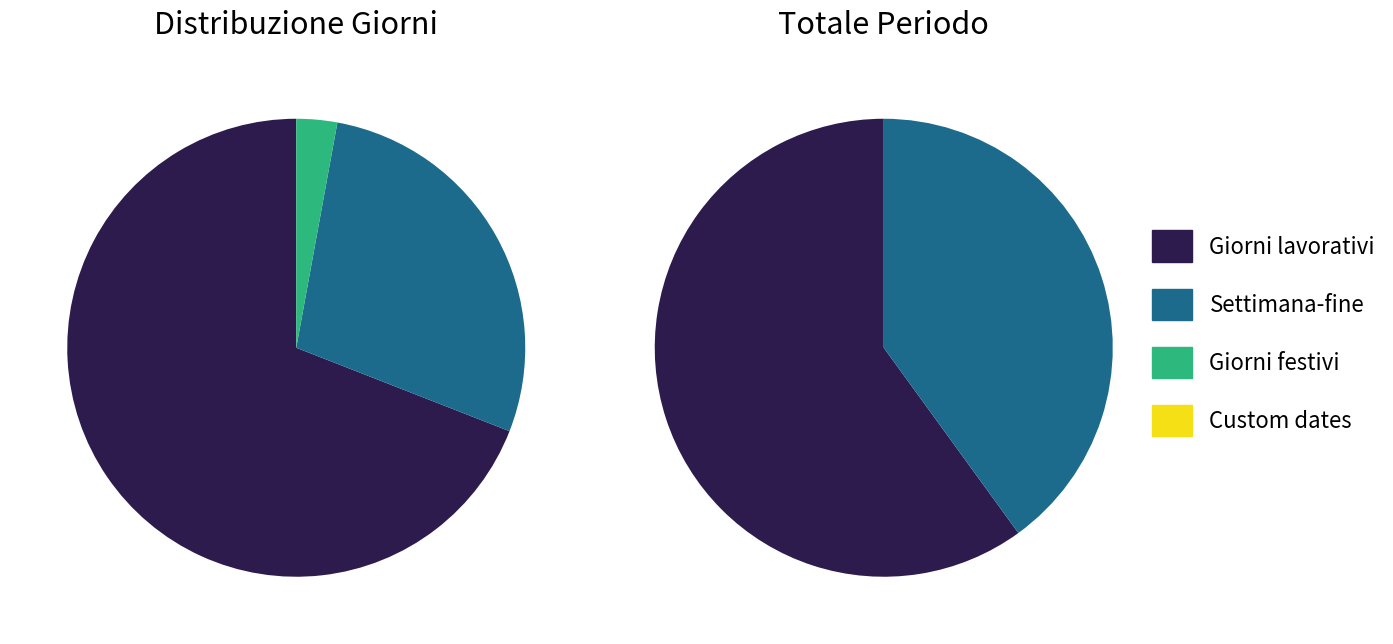

Which series has the largest range (max minus min)?

Giorni lavorativi